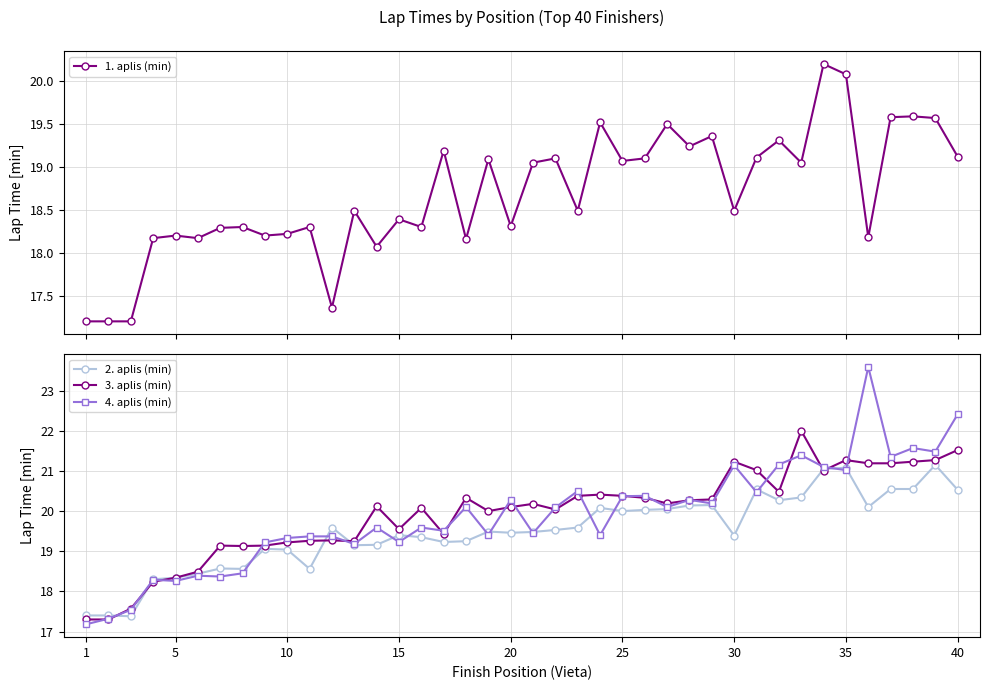

How many lines are shown in the chart?

4